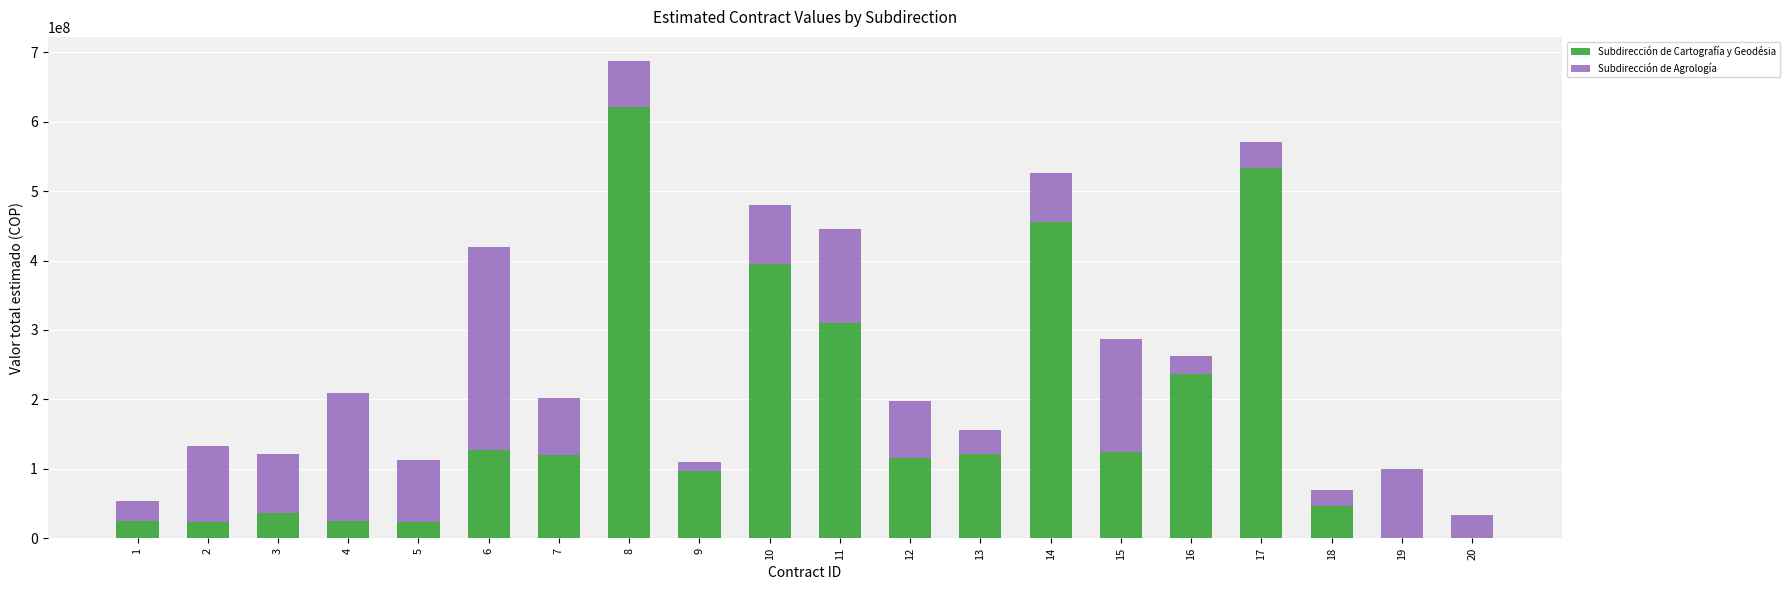

Is it true that Subdirección de Cartografía y Geodésia equals 24619520.1 at 4?

True